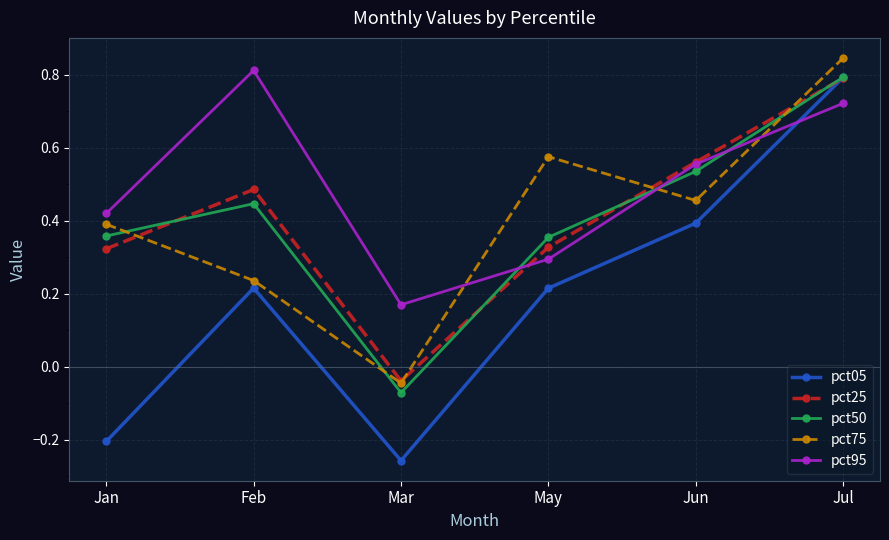

True or false: pct25 has more than 2 points higher than both neighbors.

False